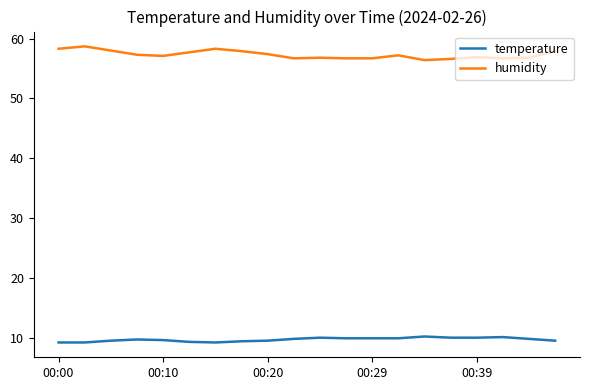

Which series has the largest total across all categories?

humidity